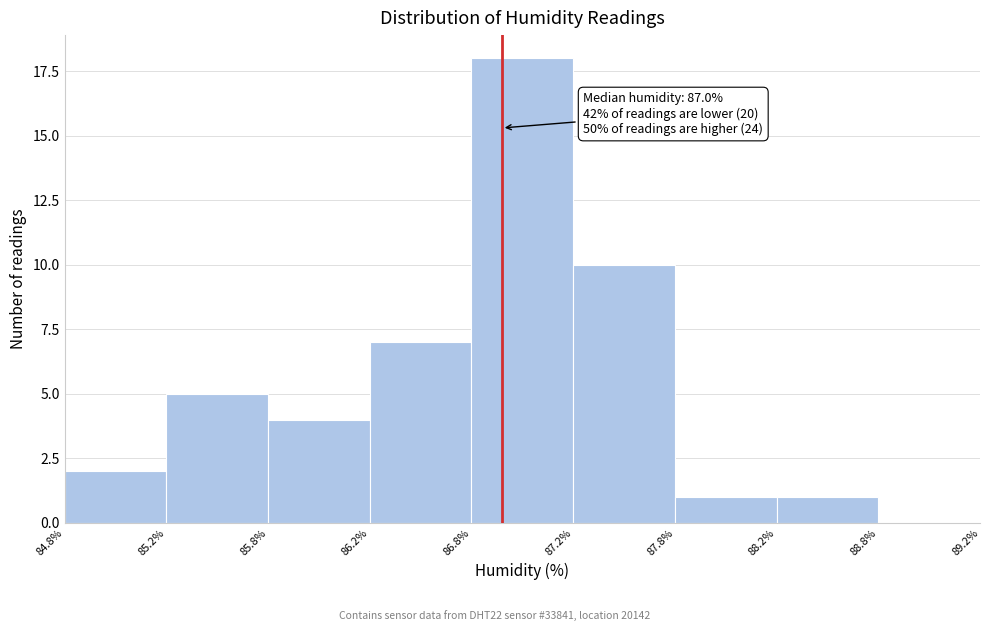

Reading right to left, extract all data points from this chart.

88.8%=0	88.2%=1	87.8%=1	87.2%=10	86.8%=18	86.2%=7	85.8%=4	85.2%=5	84.8%=2